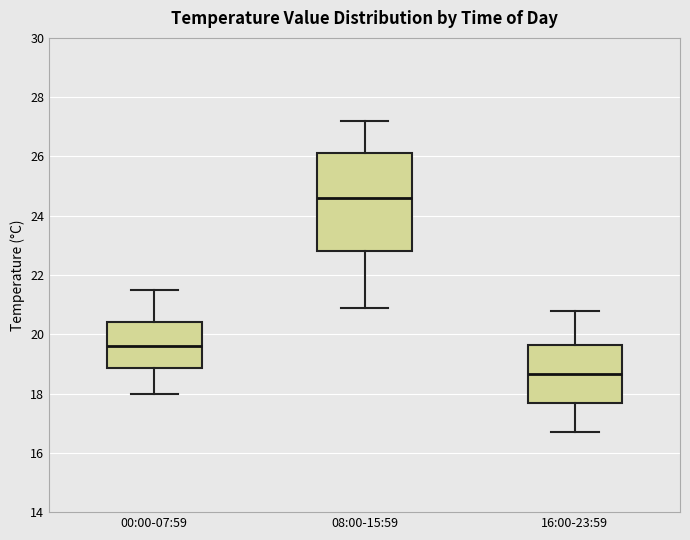

Which box is the tallest, from its lower edge to its upper edge?

08:00-15:59